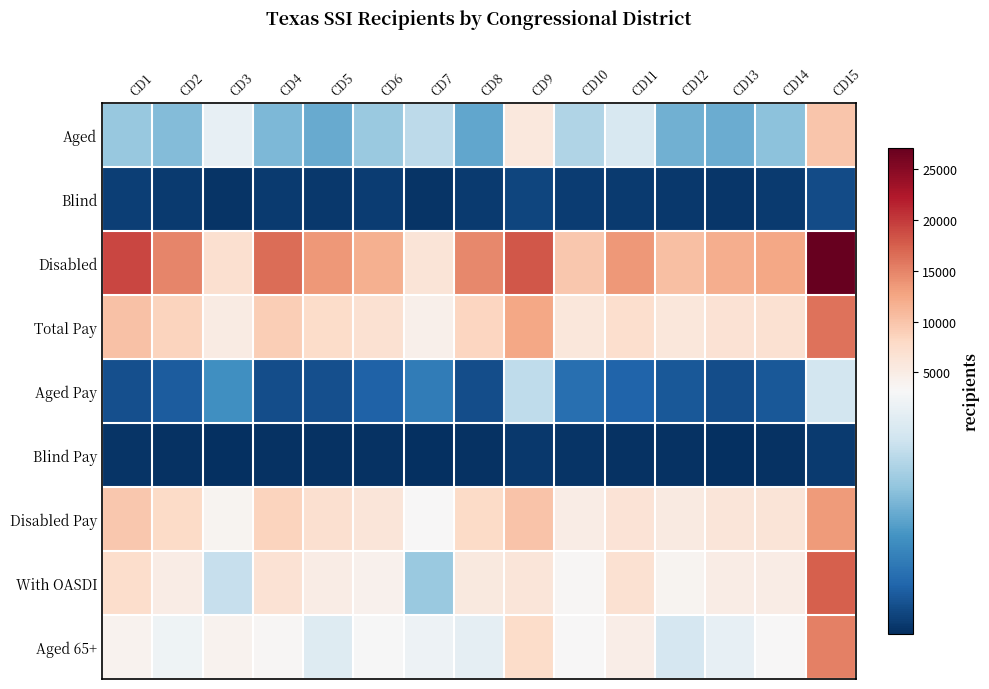

At how many categories does at least one series exceed 23162?

1